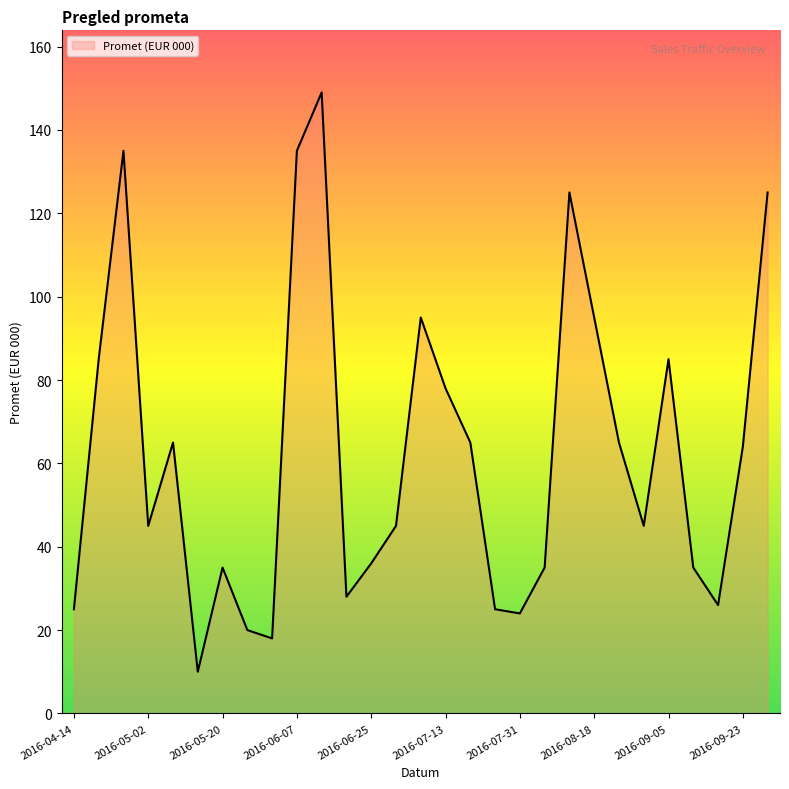

Reading left to right, what are all the values shown in this chart?

25	85	135	45	65	10	35	20	18	135	149	28	36	45	95	78	65	25	24	35	125	95	65	45	85	35	26	64	125